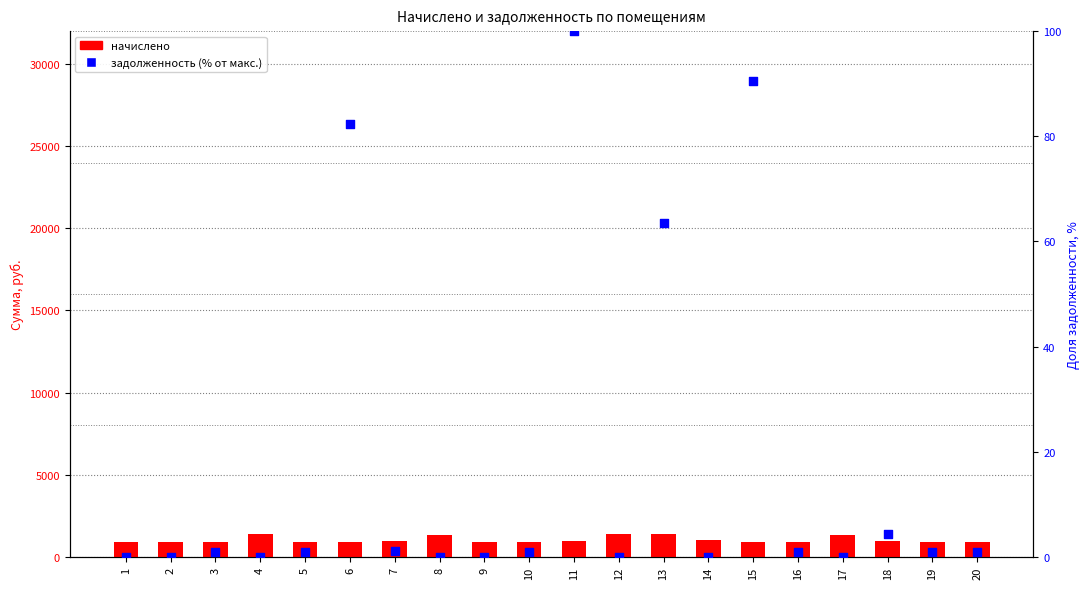

What is the total value across all series at 12?

1368.9